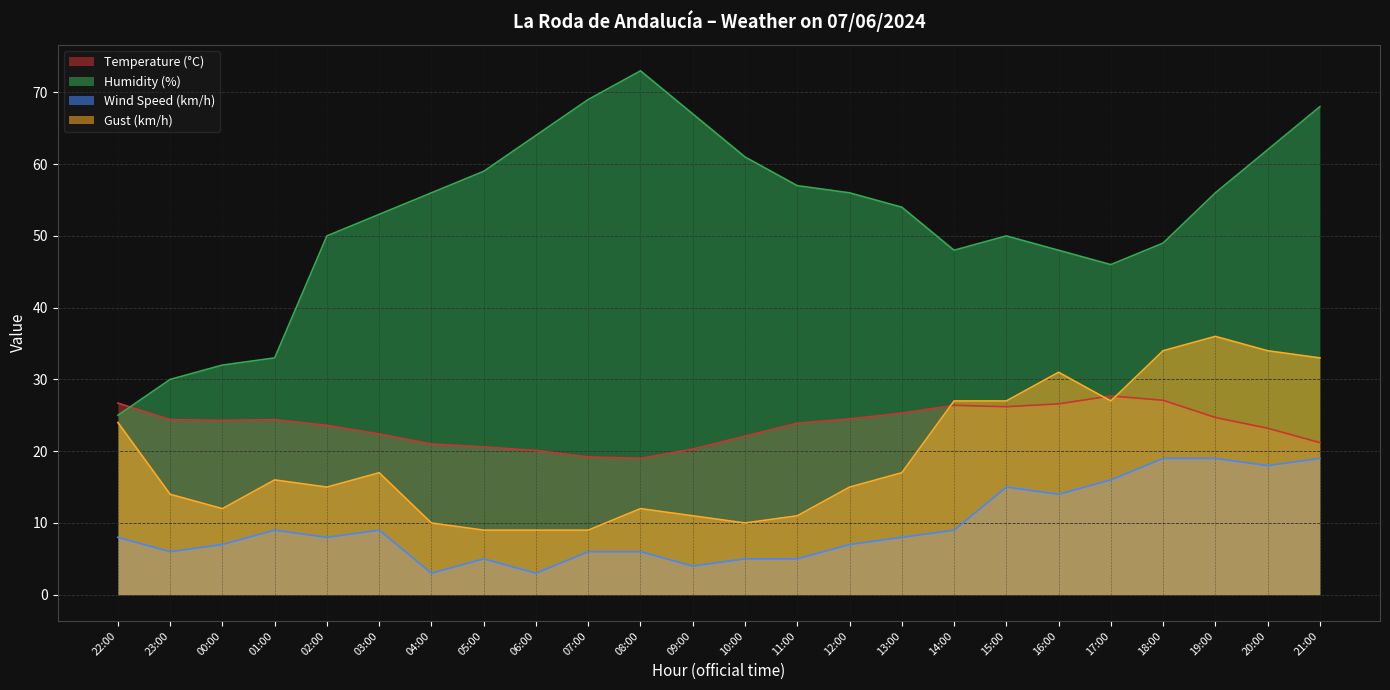

What is the sum of all Wind Speed (km/h) values?

228.0